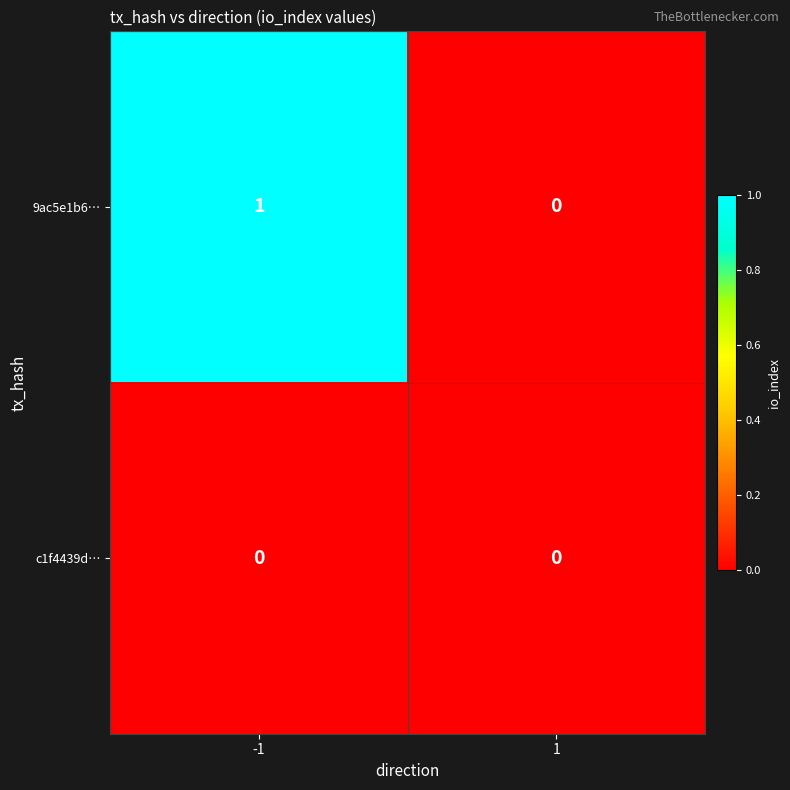

What is the difference between the highest and lowest values at -1?

1